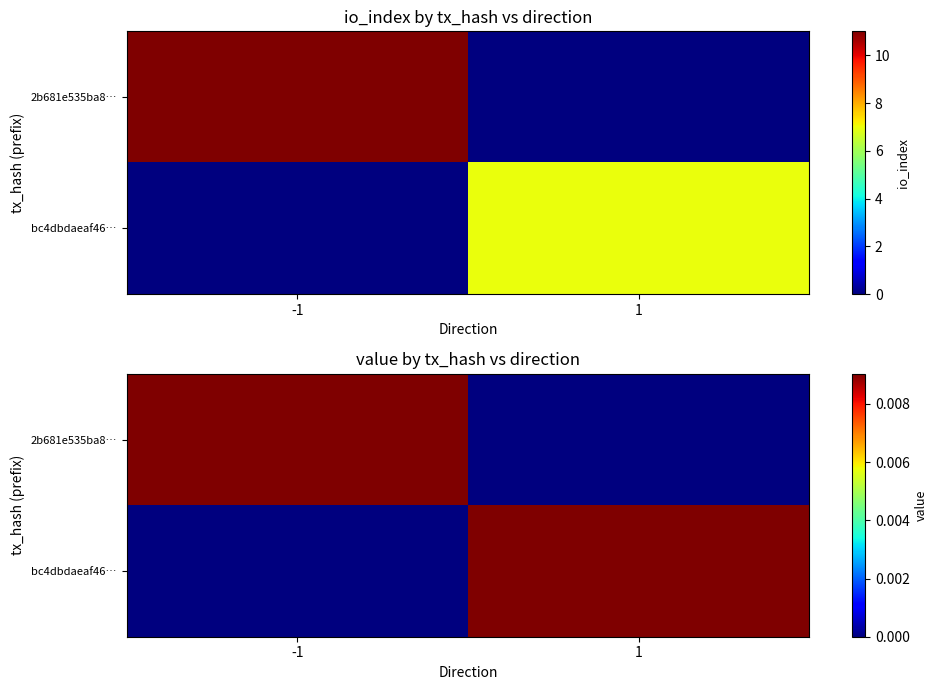

How many positive values does the bc4dbdaeaf46… series have?

1